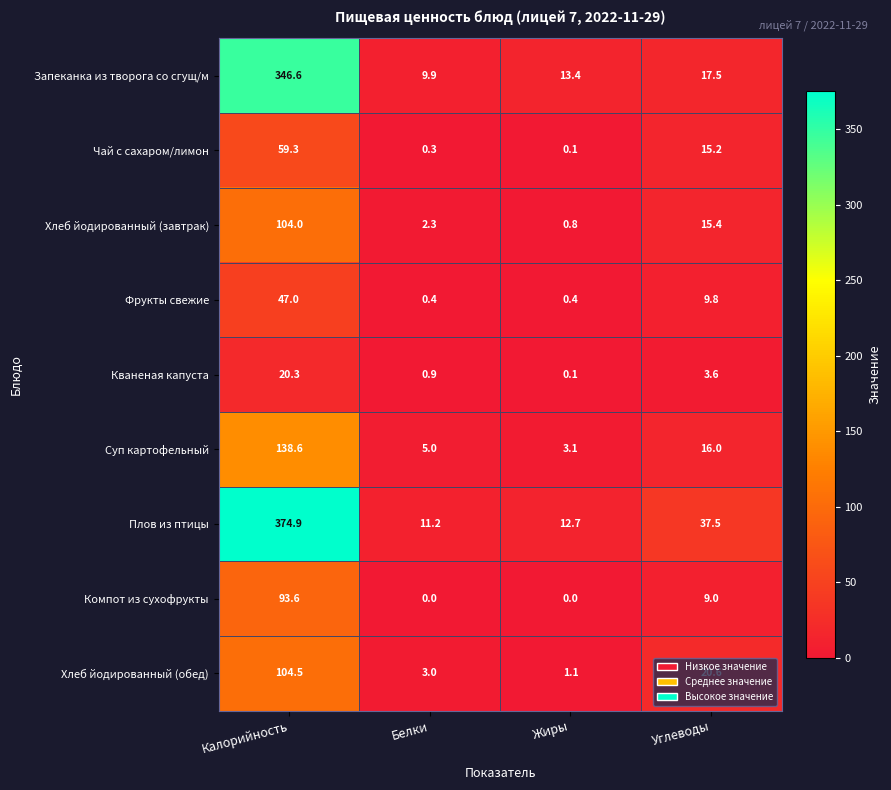

How many categories are shown in the chart?

4